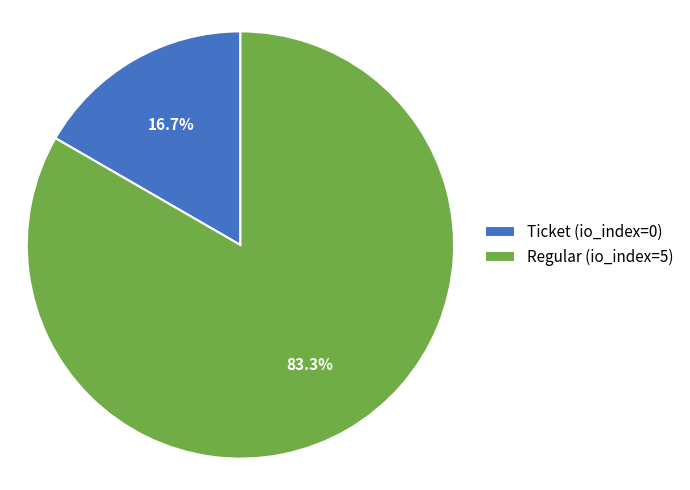

Which has a higher value, Ticket (io_index=0) or Regular (io_index=5)?

Regular (io_index=5)